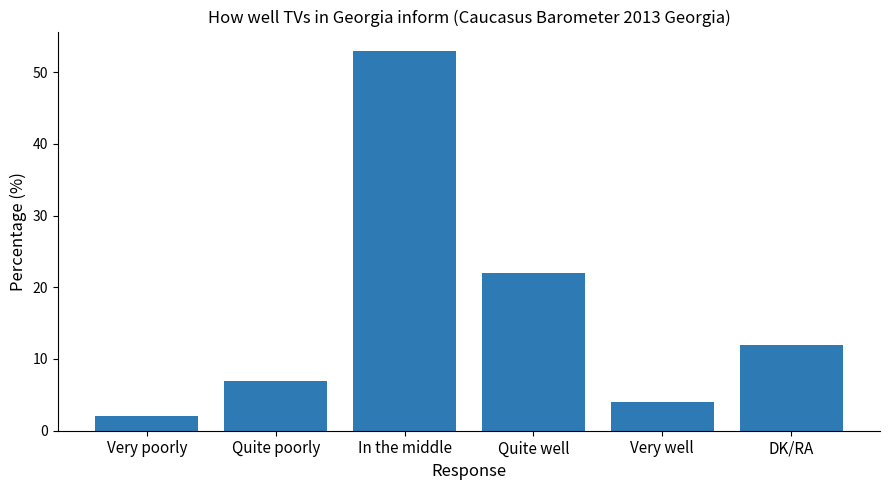

How many distinct data groups are displayed?

1